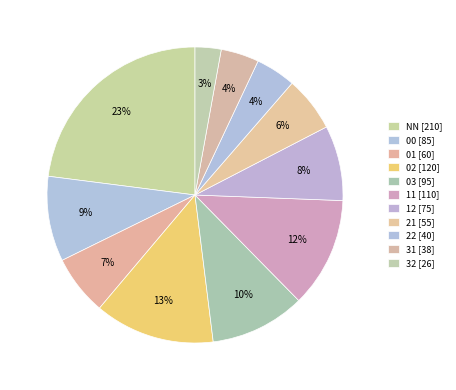

Is there any slice that represents more than half of the pie?

No